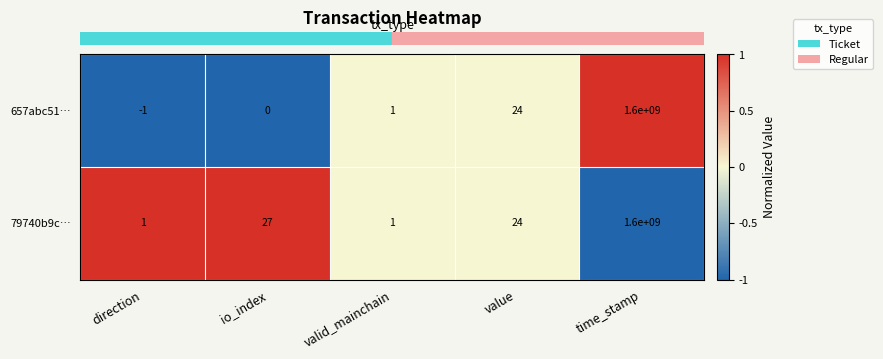

Which series has the widest spread of values?

657abc51…